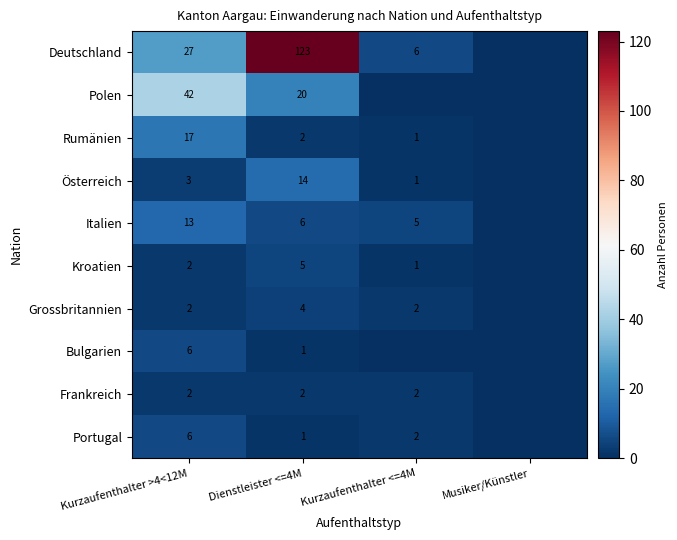

What is the difference between the highest and lowest values at Dienstleister <=4M?

122